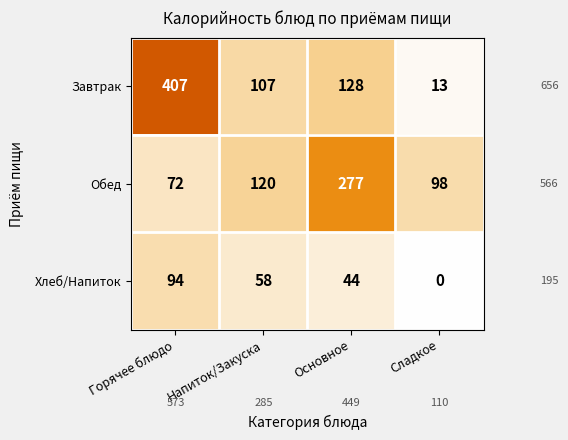

What is the maximum value shown in the chart?

407